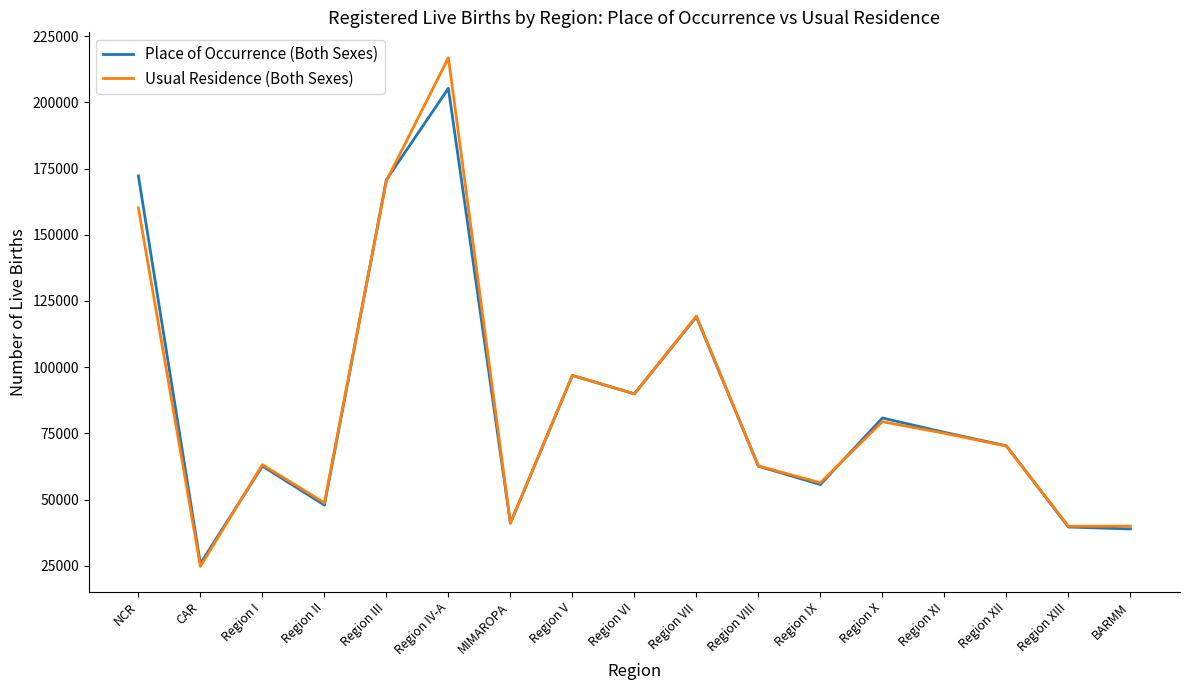

True or false: Place of Occurrence (Both Sexes) has a value of 119741 at Region XII.

False